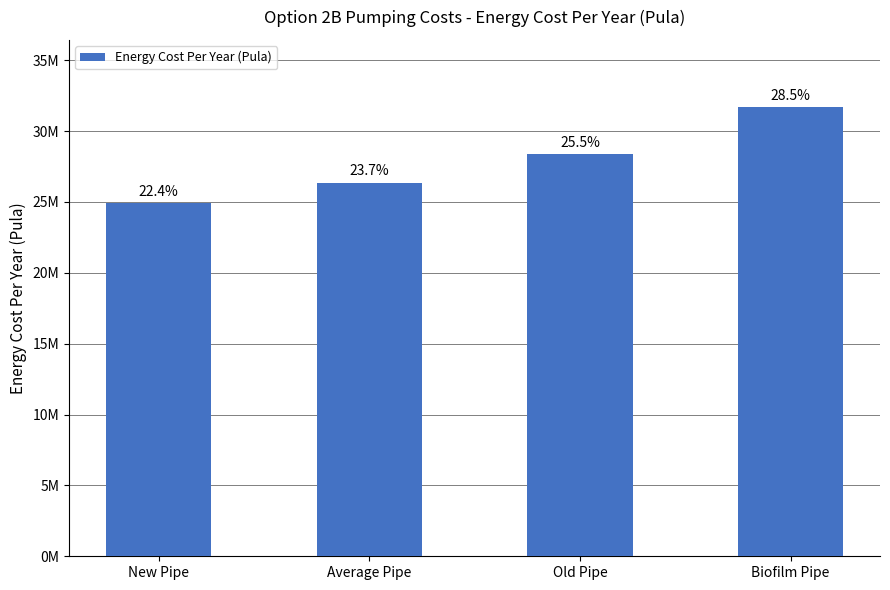

What is the change in value from Average Pipe to Biofilm Pipe?

+5325371.8